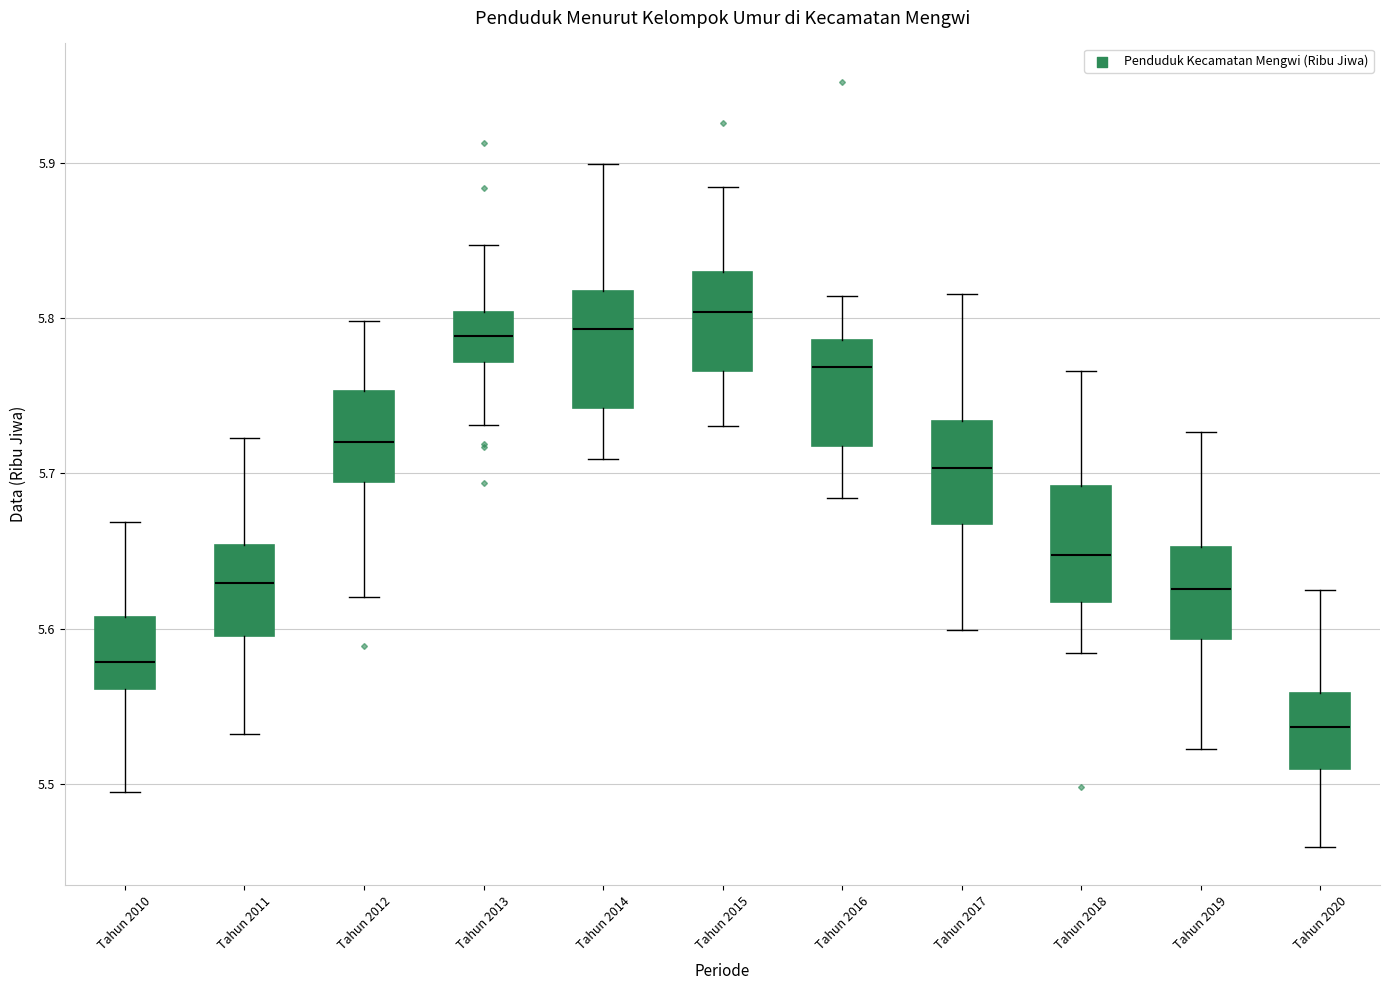

Where is the upper edge of the box for Tahun 2017 on the y-axis? The values are not printed on the chart, so give them approximately, as read against the axis.

5.73